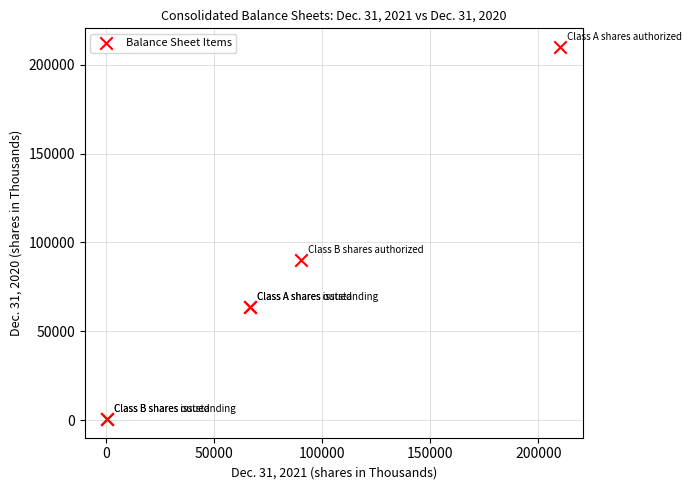

What Y value in the scatter plot is closest to 105268?

90000